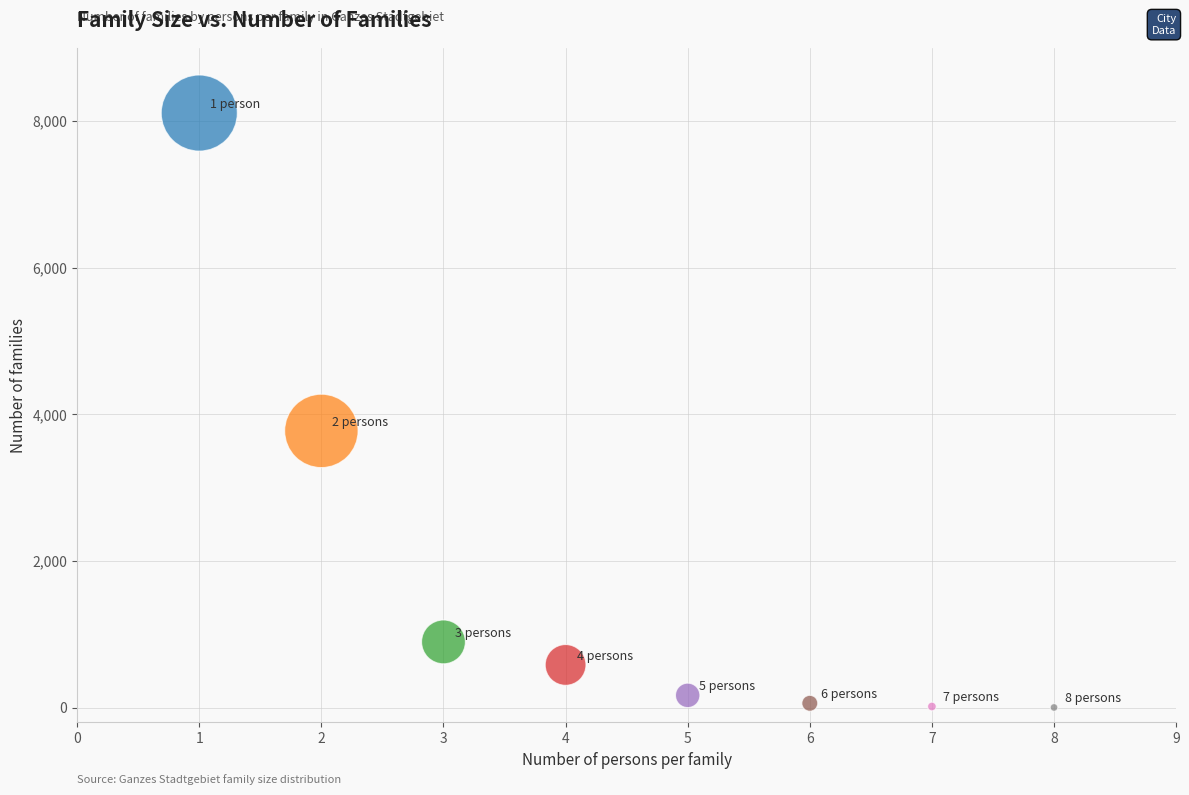

What is the range of Y values (max minus min)?

8105